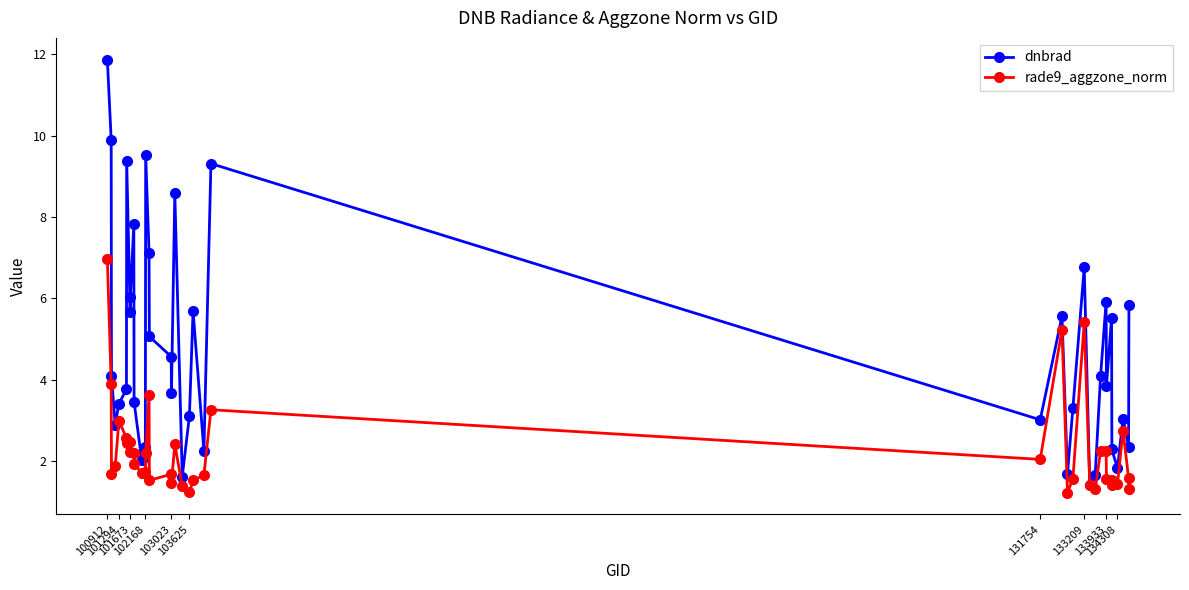

What is the value of the rade9_aggzone_norm point at the 18th from the left?

1.5